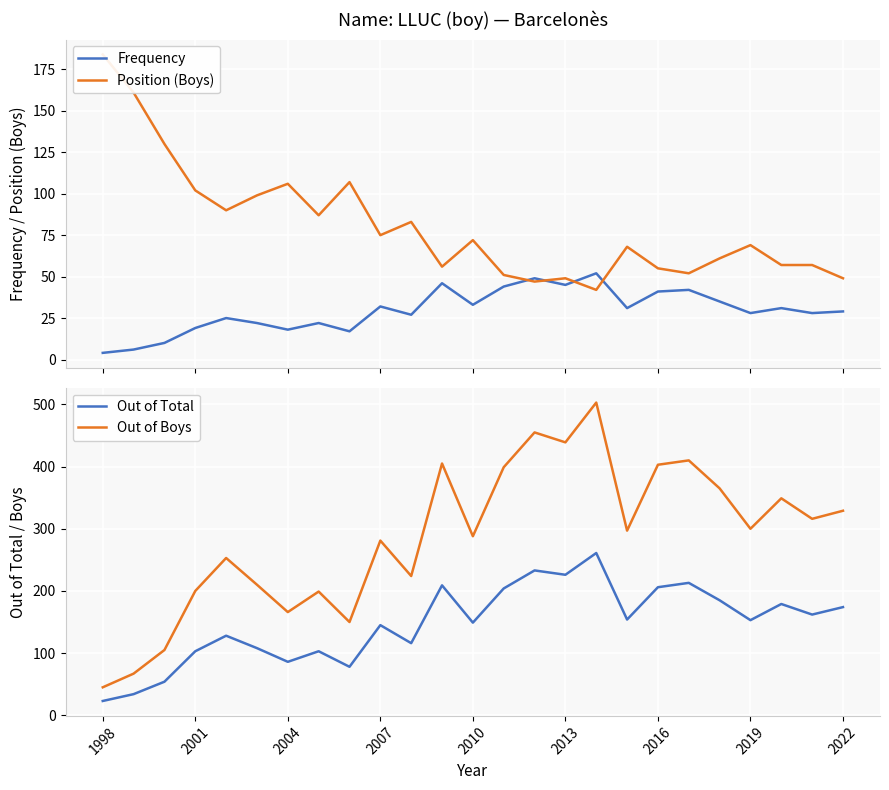

What is the lowest value of the Frequency series?

4